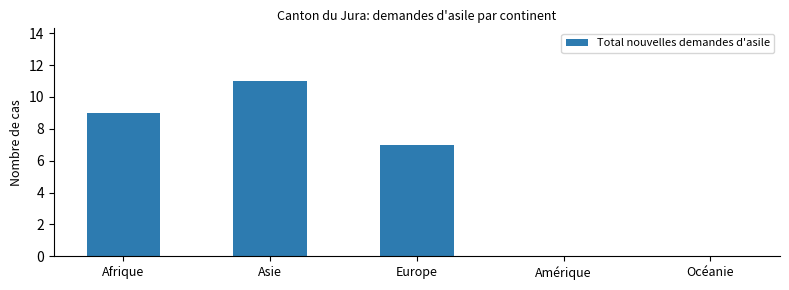

The value at Océanie is -5. True or false?

False